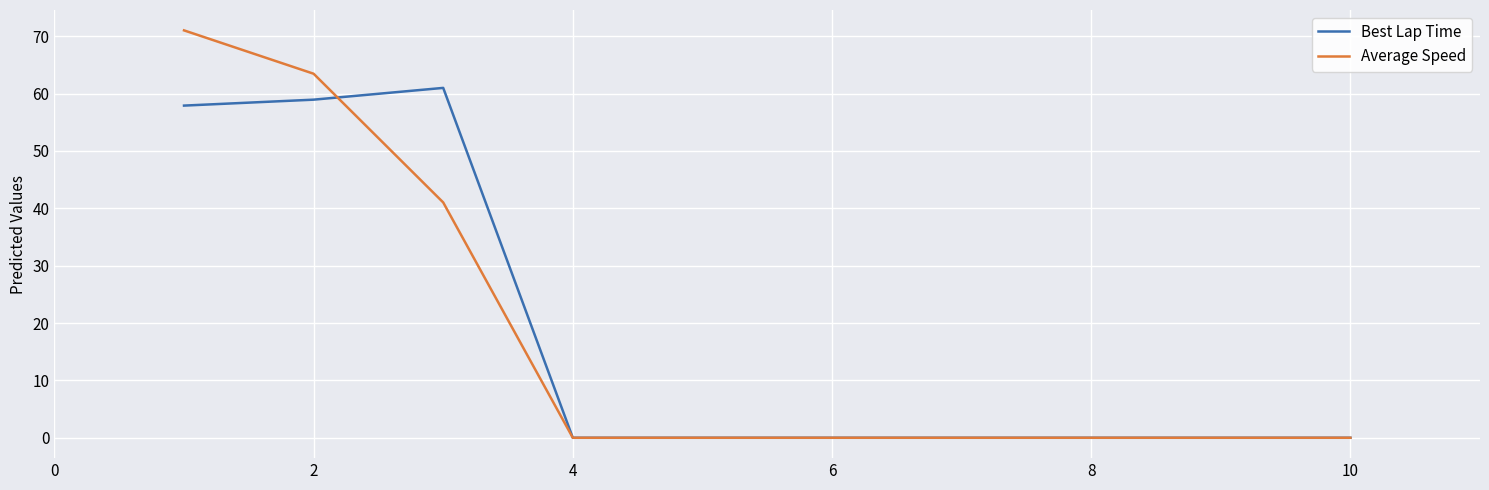

How many lines are shown in the chart?

2